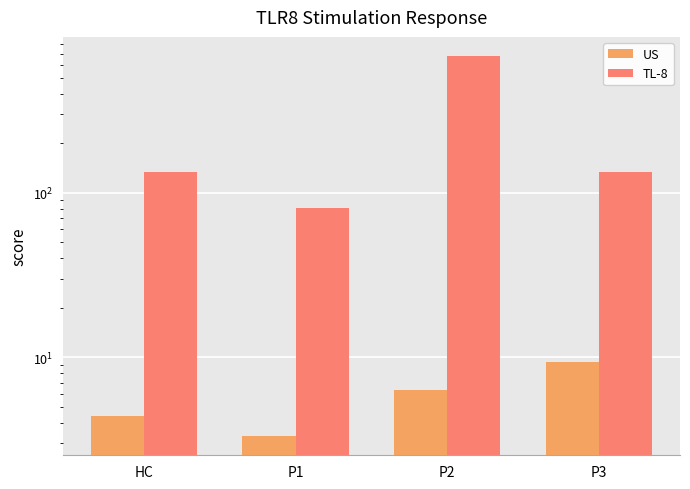

Is the value of TL-8 at P2 greater than the value of US at P1?

Yes